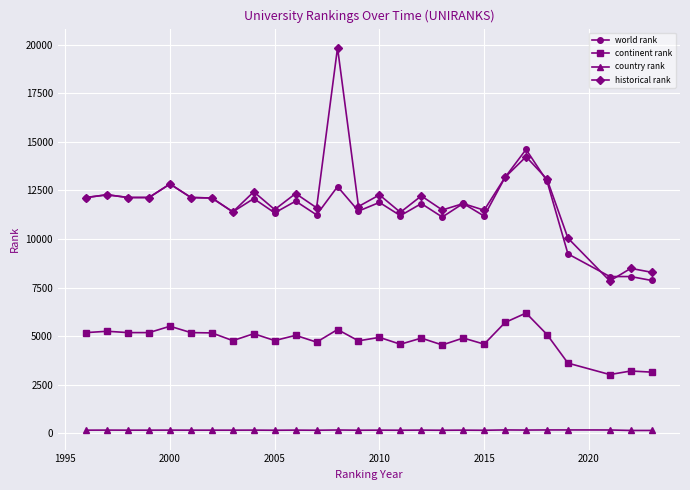

Which series has the largest range (max minus min)?

historical rank